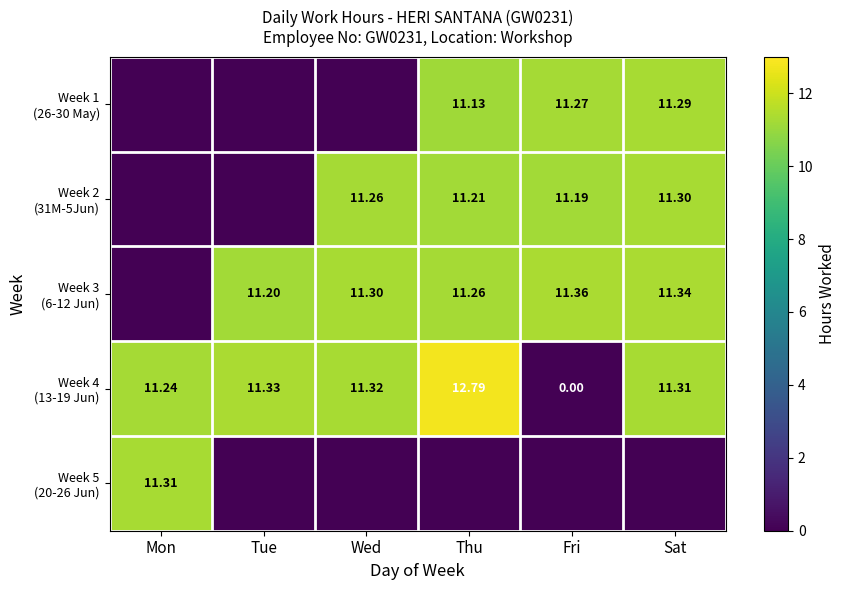

At which label does Week 2 (31M-5Jun) first exceed 11?

Wed